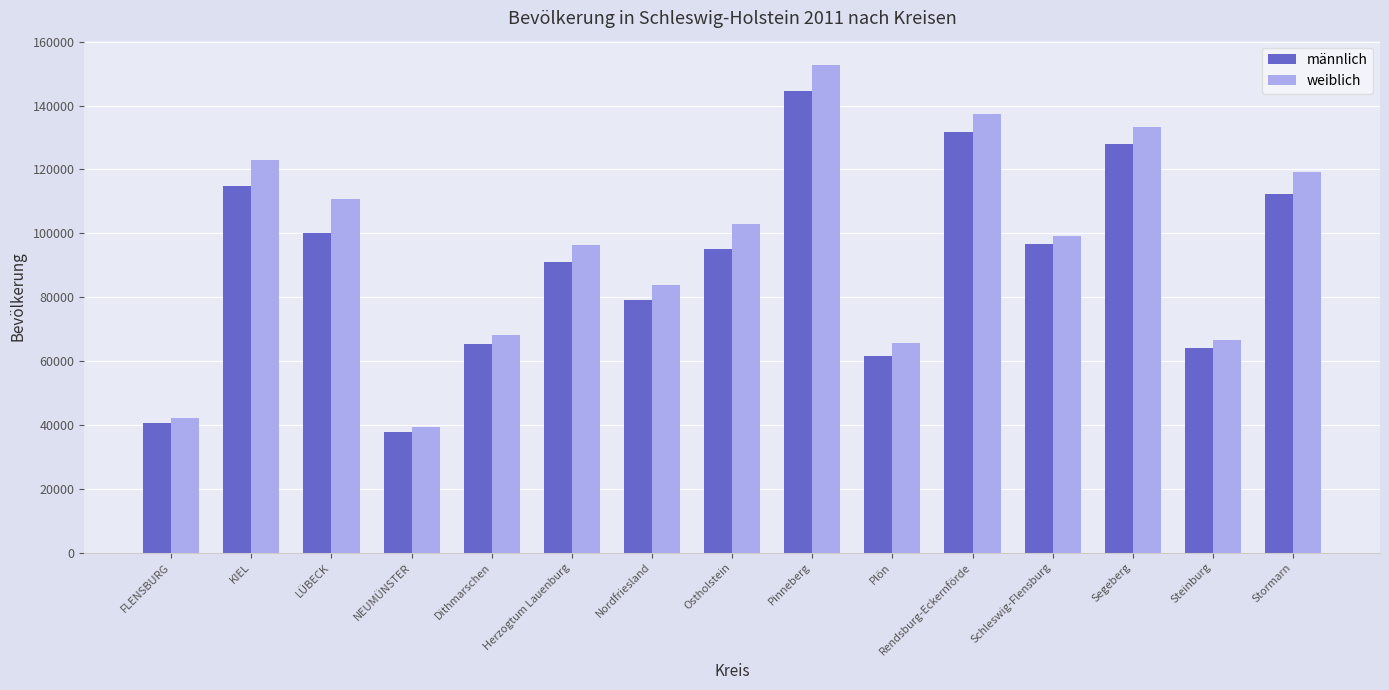

True or false: männlich has a value of 127890 at Segeberg.

True